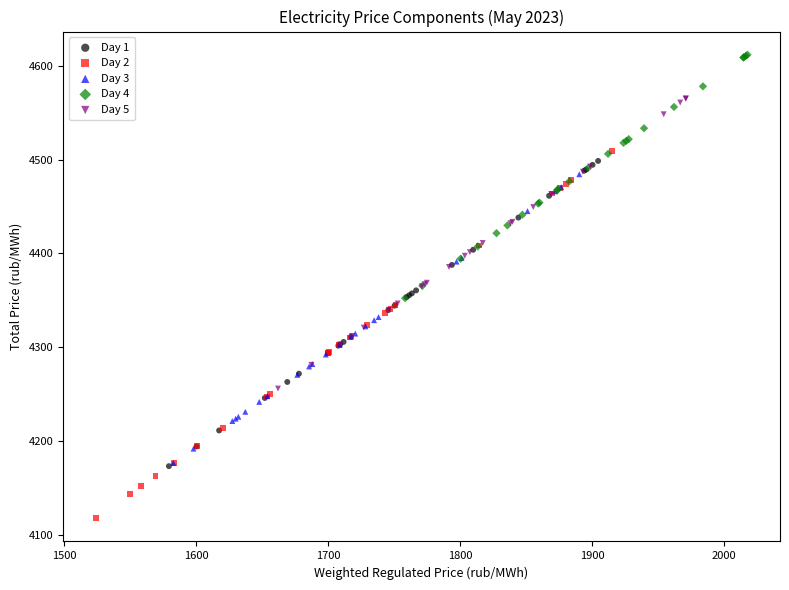

Which series contains the lowest Y value?

Day 2